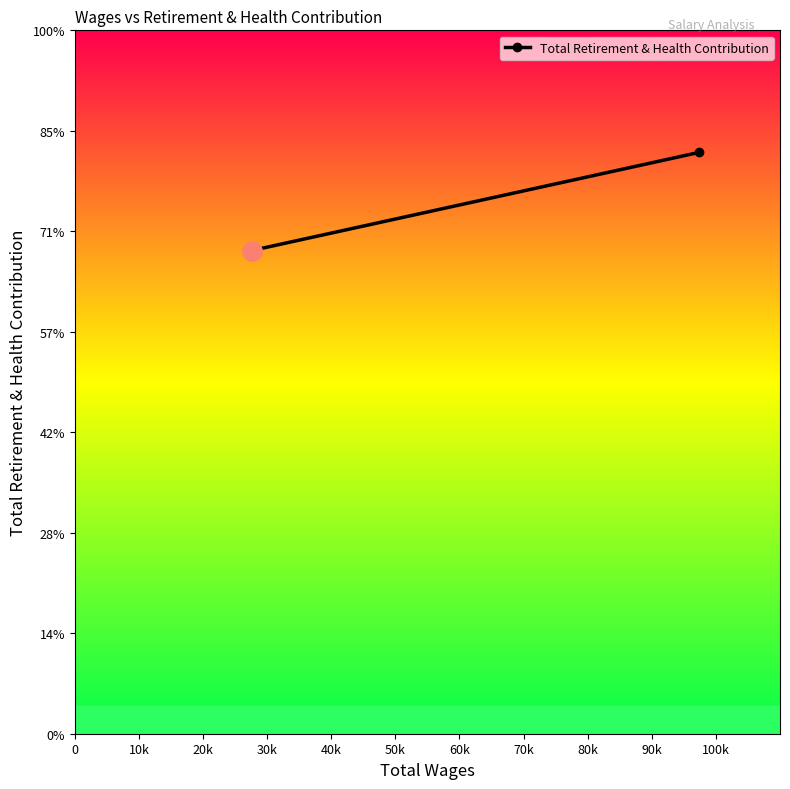

Does the chart have visible grid lines?

No